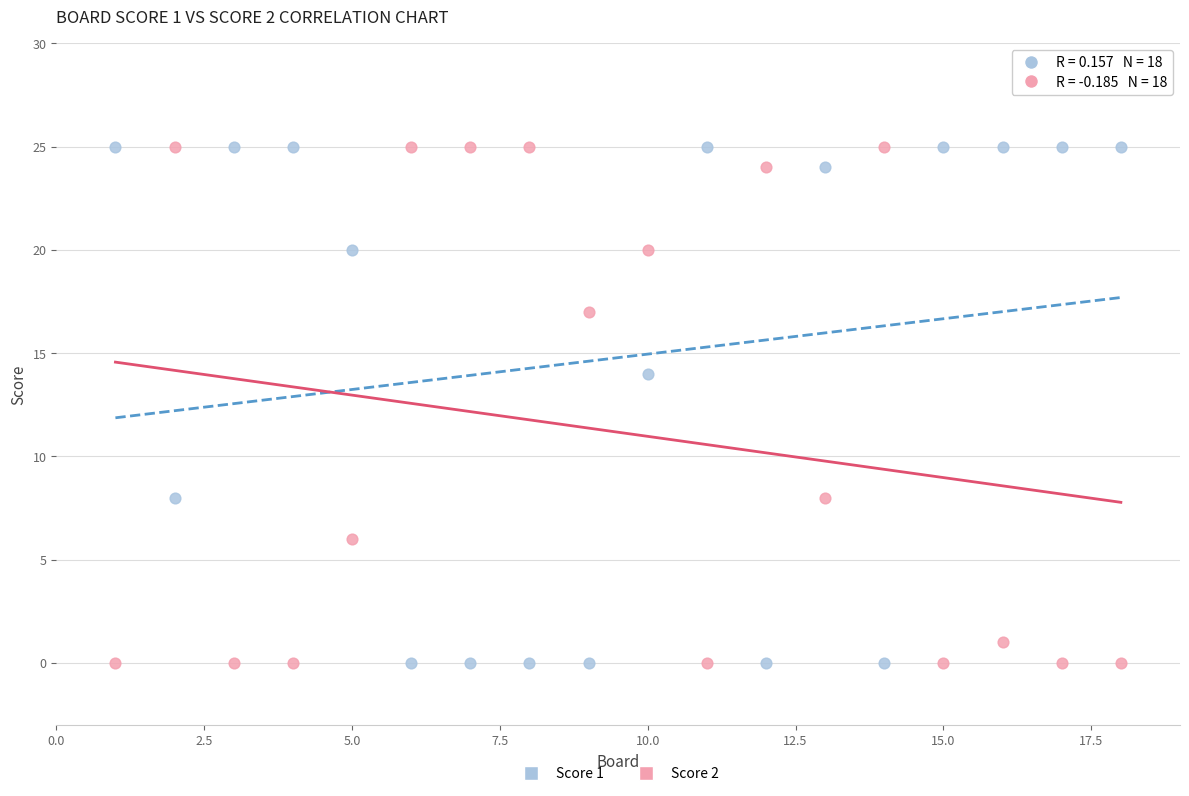

What is the X range (max minus min) for the scatter plot?

17